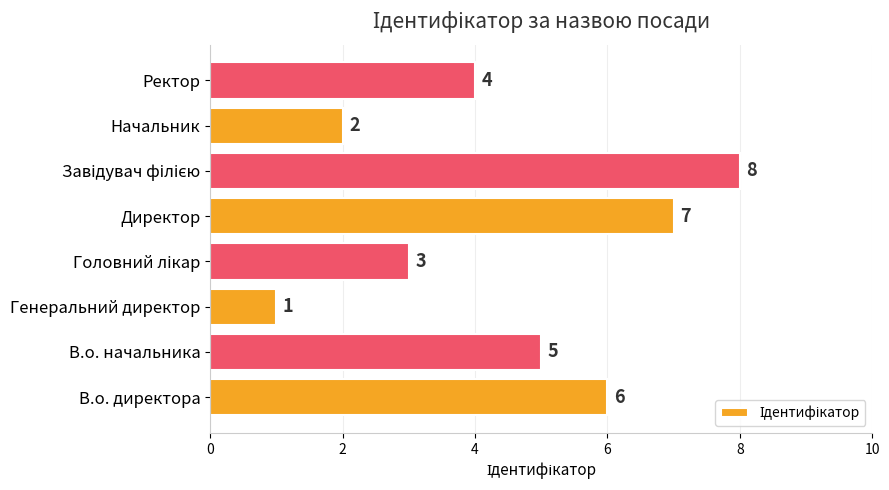

What is the greatest value displayed?

8